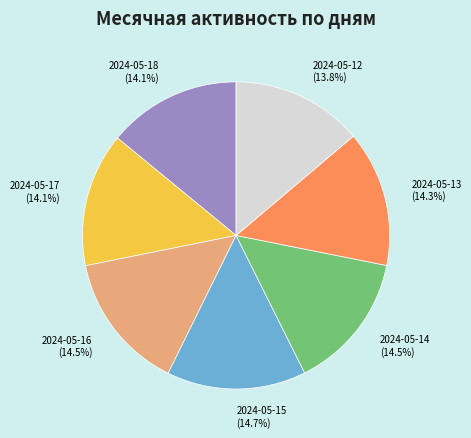

To the nearest percent, what portion does 2024-05-12 represent?

14%